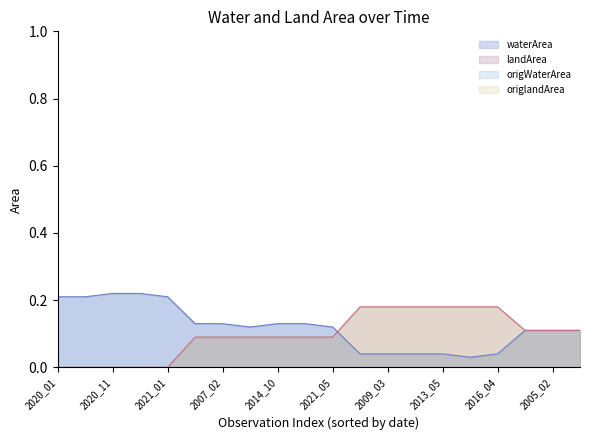

How many positive values does the landArea series have?

15